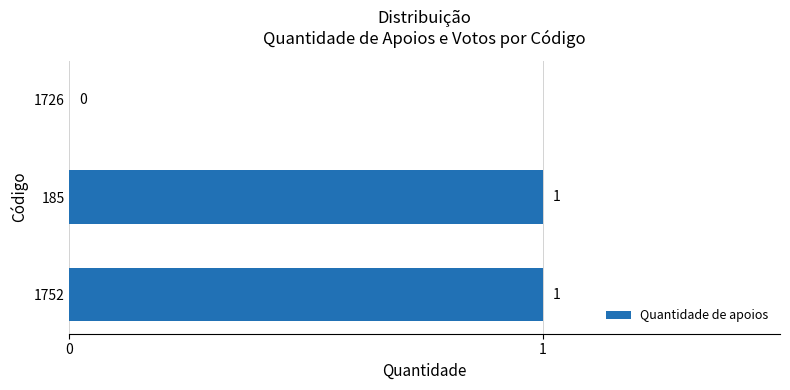

The value at 185 is 1. True or false?

True